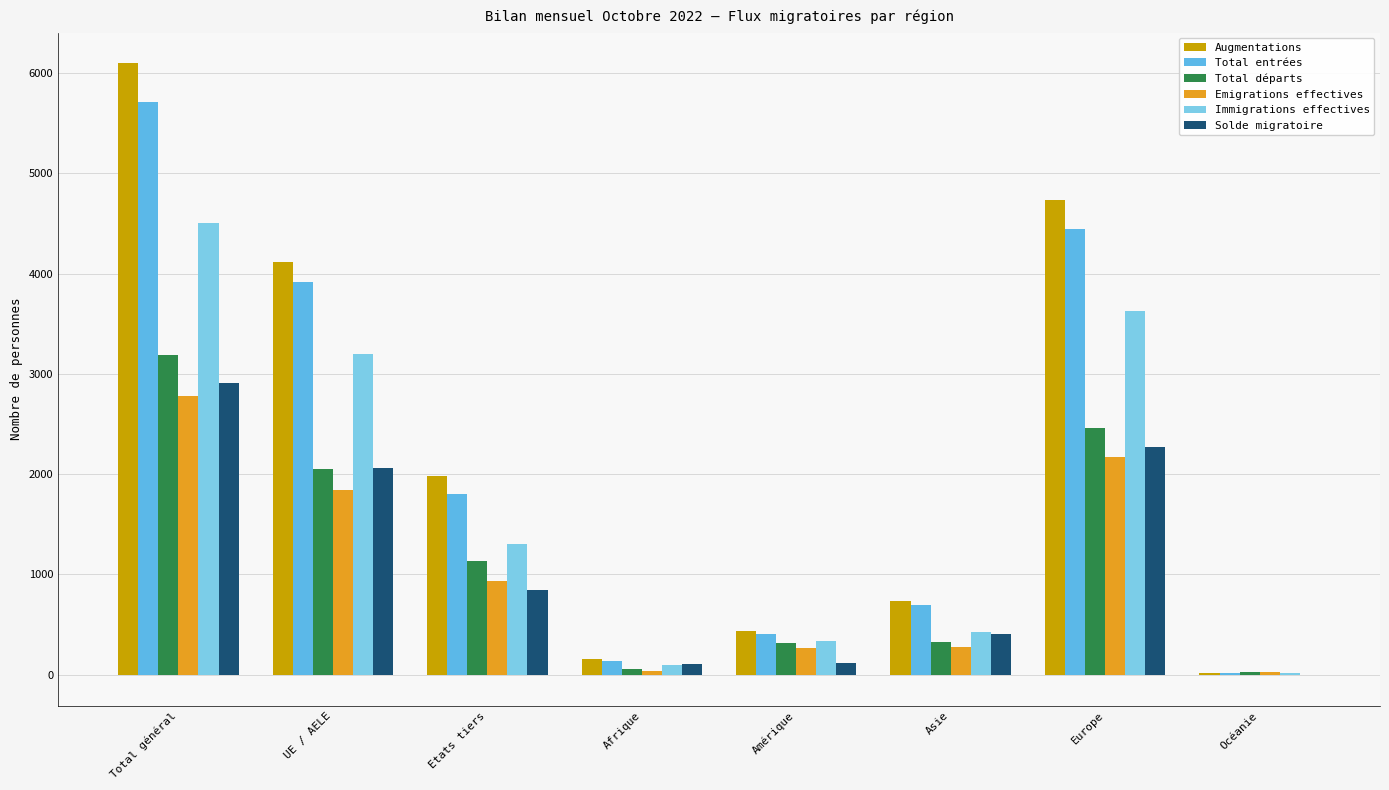

How many groups of bars are there?

8